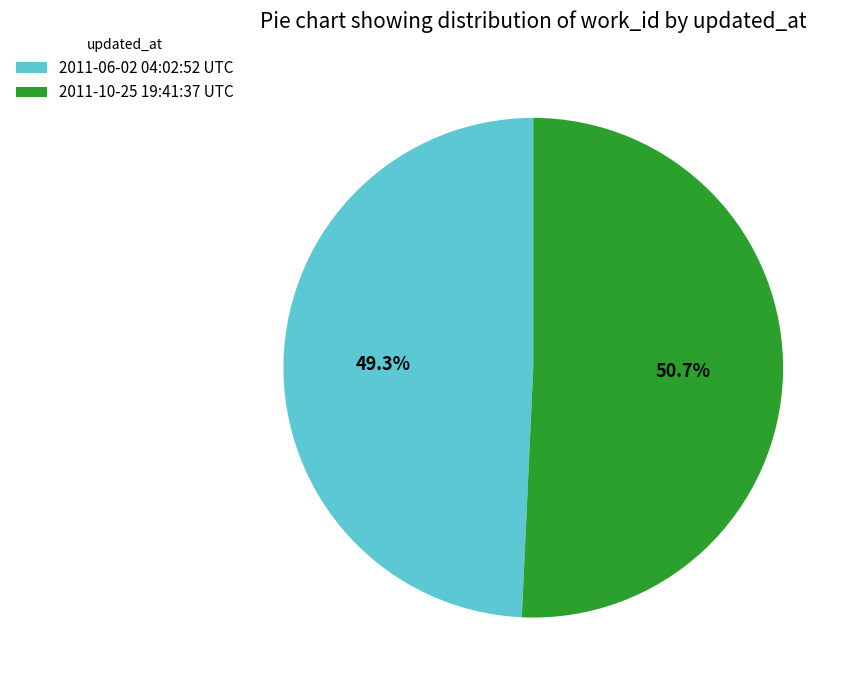

To the nearest percent, what portion does 2011-10-25 19:41:37 UTC represent?

51%